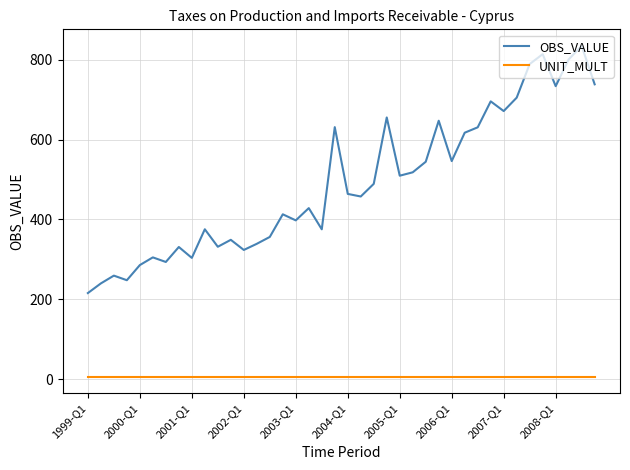

What is the minimum value for OBS_VALUE?

215.5